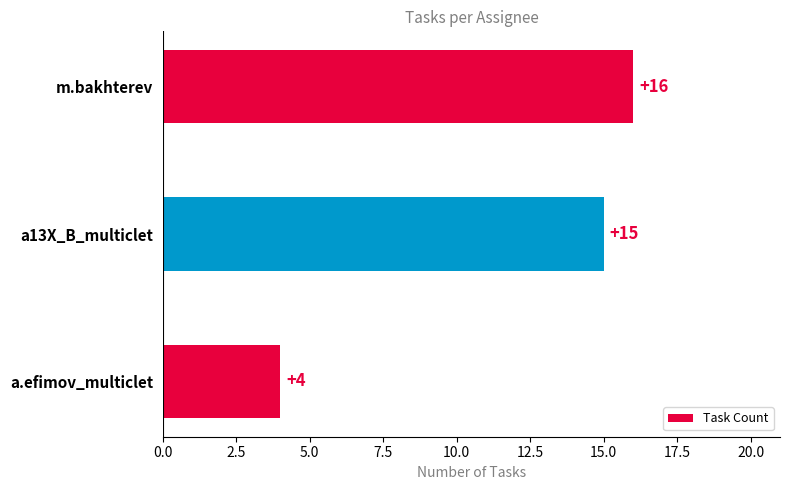

The chart shows a value of 21 at a13X_B_multiclet. True or false?

False